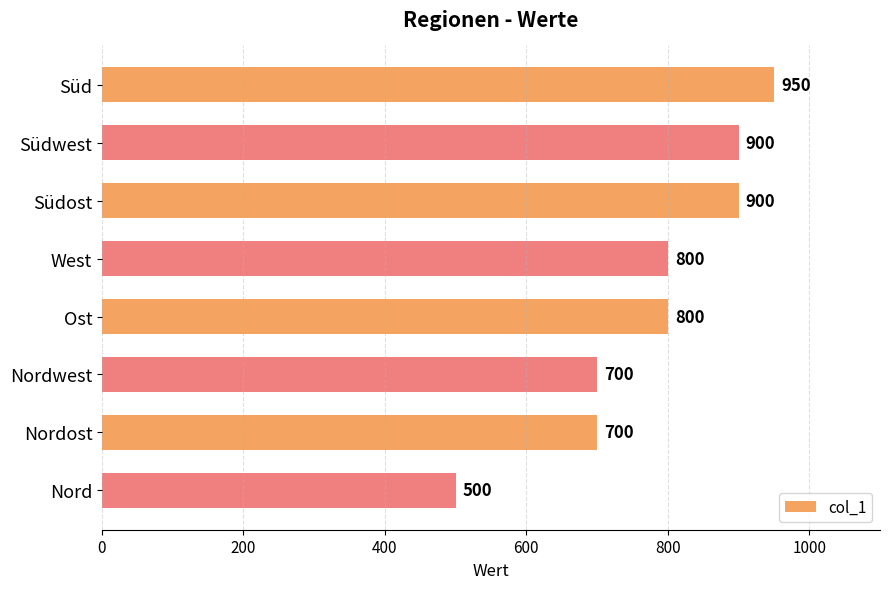

What is the approximate value at Südost?

900